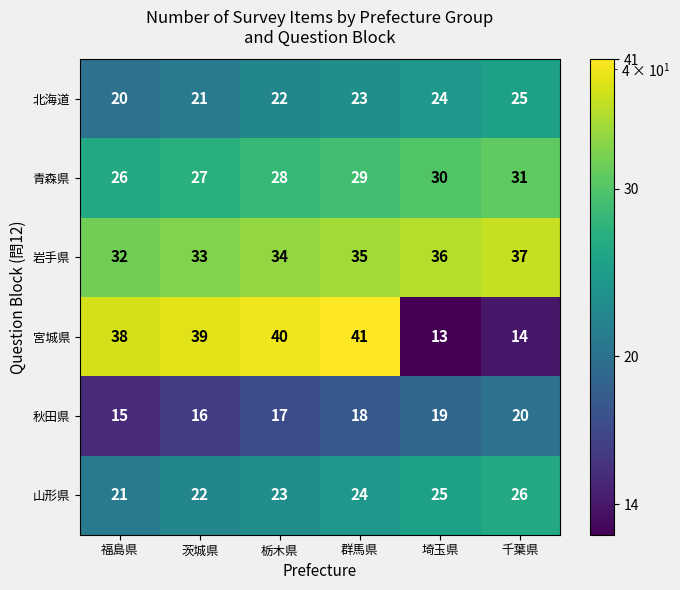

List the series in order of their peak value, lowest first.

秋田県, 北海道, 山形県, 青森県, 岩手県, 宮城県